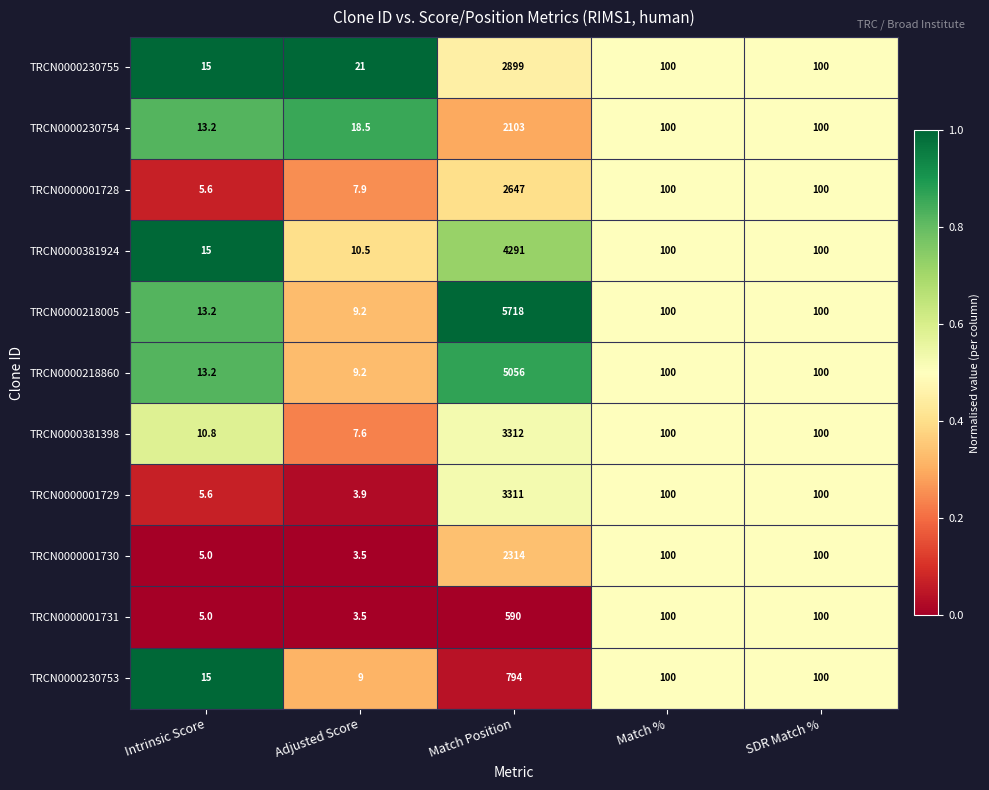

What is the lowest value of the TRCN0000230753 series?

9.0